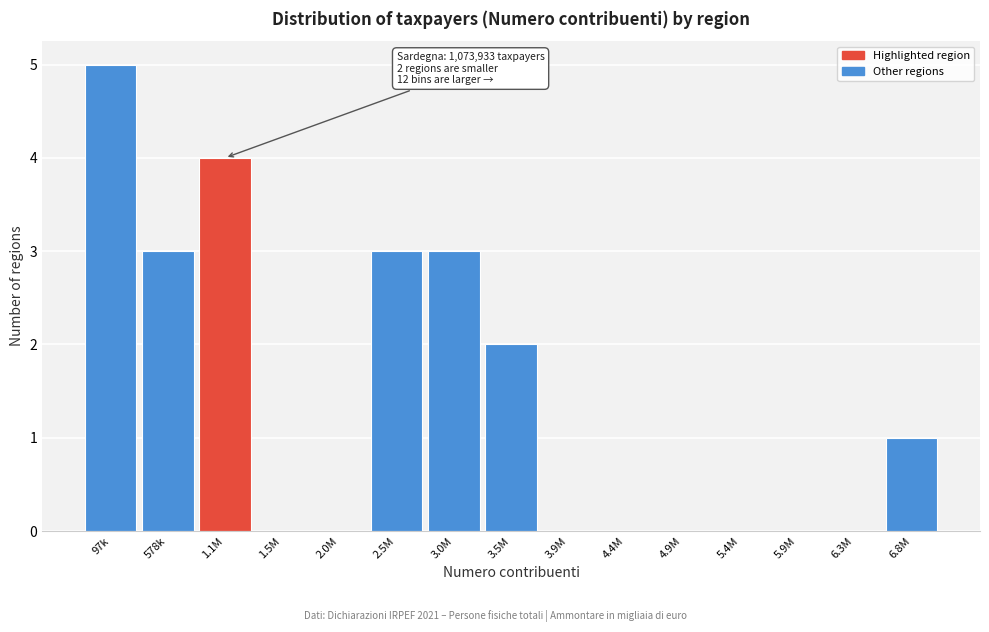

Reading left to right, extract all data points from this chart.

97k=5	578k=3	1.1M=4	1.5M=0	2.0M=0	2.5M=3	3.0M=3	3.5M=2	3.9M=0	4.4M=0	4.9M=0	5.4M=0	5.9M=0	6.3M=0	6.8M=1